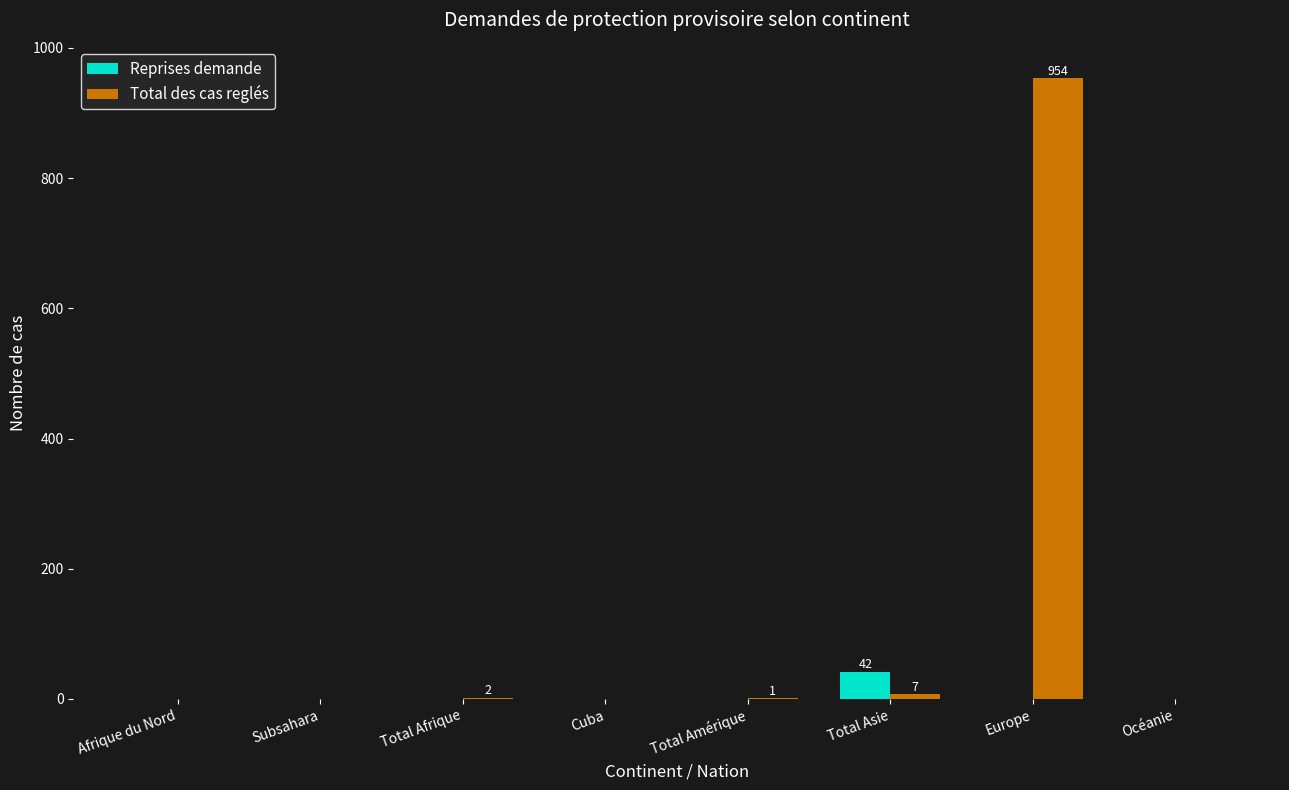

What is the maximum value for Total des cas reglés?

954